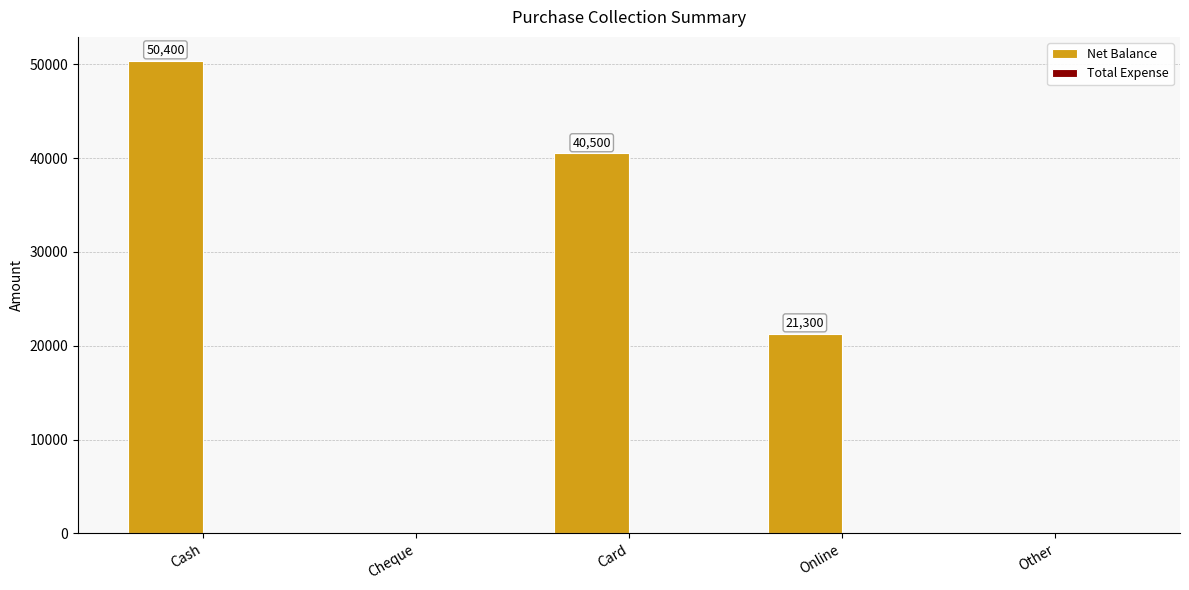

Which has a higher value, Online or Other?

Online